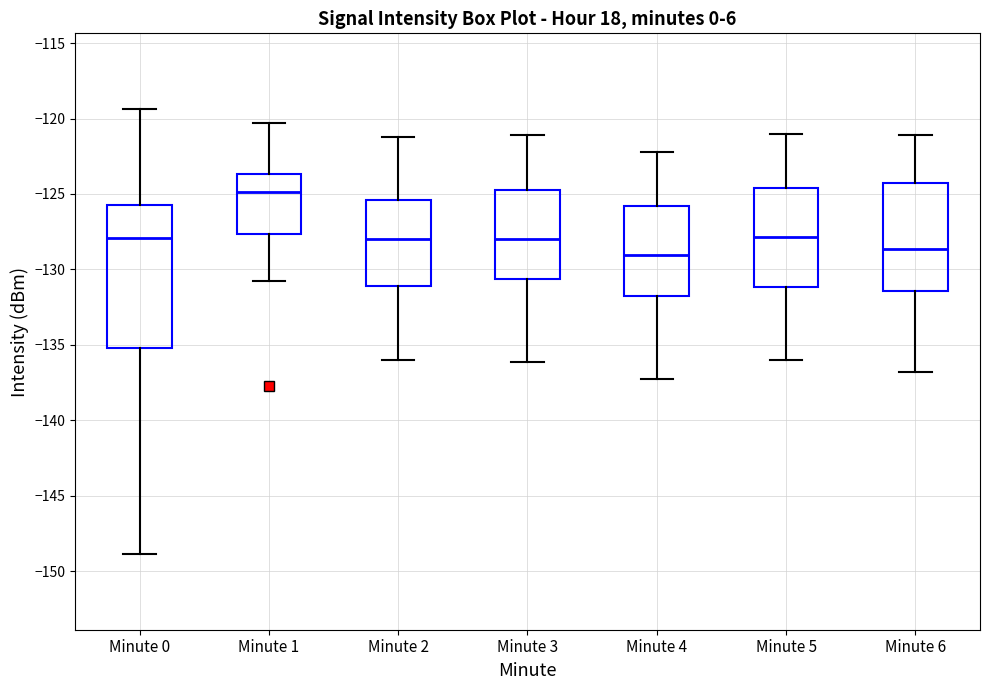

Reading left to right, transcribe this box plot: for each box, give where its median line is, the range the box spans, and where its two whiskers end, as read against the y-axis. The values are not printed on the chart, so give them approximately, as read against the axis.

Minute 0: median -128.0, box -135.0 to -126.0, whiskers -149.0 to -119.5
Minute 1: median -125.0, box -127.5 to -123.5, whiskers -130.5 to -120.5
Minute 2: median -128.0, box -131.0 to -125.5, whiskers -136.0 to -121.0
Minute 3: median -128.0, box -130.5 to -124.5, whiskers -136.0 to -121.0
Minute 4: median -129.0, box -131.5 to -126.0, whiskers -137.0 to -122.0
Minute 5: median -128.0, box -131.0 to -124.5, whiskers -136.0 to -121.0
Minute 6: median -128.5, box -131.5 to -124.5, whiskers -137.0 to -121.0